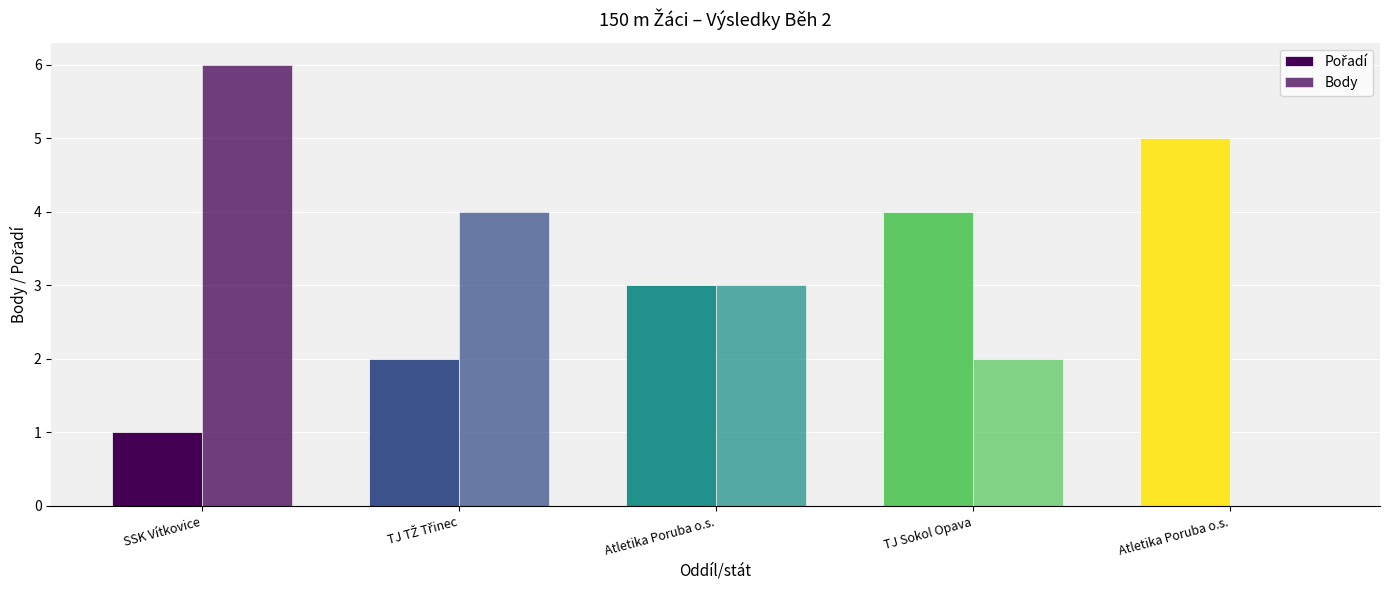

At Atletika Poruba o.s., list the series in order from largest to smallest.

Pořadí, Body